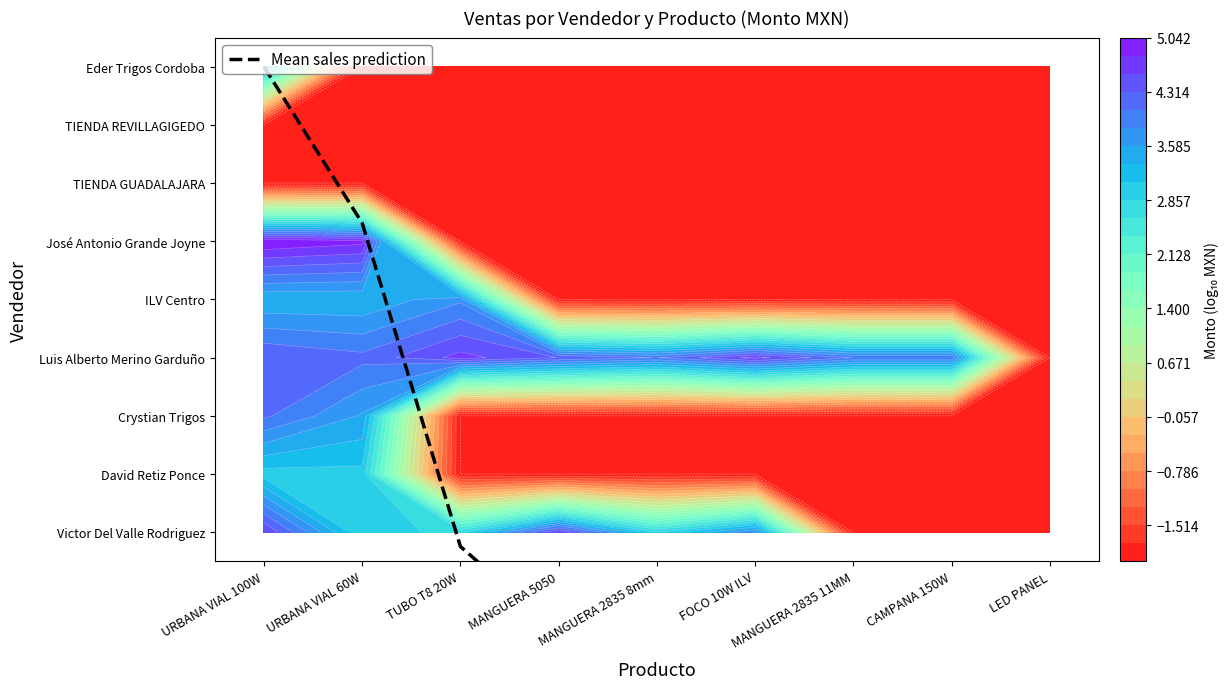

Which has a higher value, CAMPANA 150W or MANGUERA 2835 8mm?

MANGUERA 2835 8mm